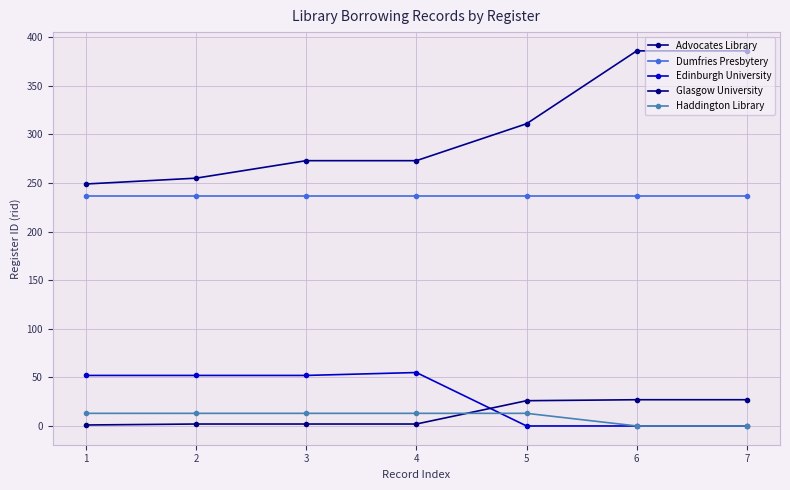

How many series are shown in this chart?

5